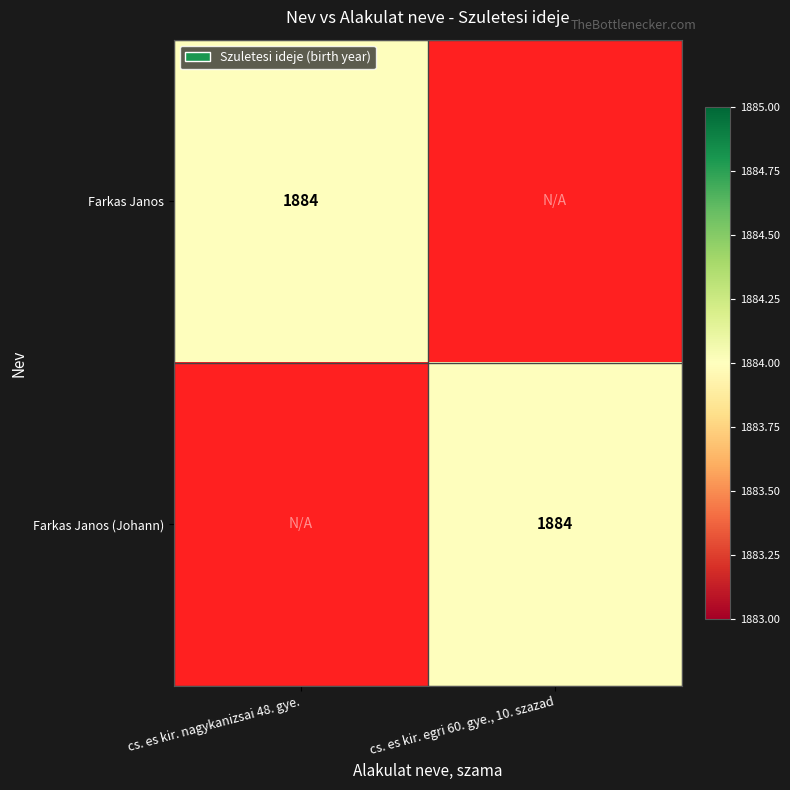

True or false: Farkas Janos (Johann) has a value of 1884 at cs. es kir. egri 60. gye., 10. szazad.

True